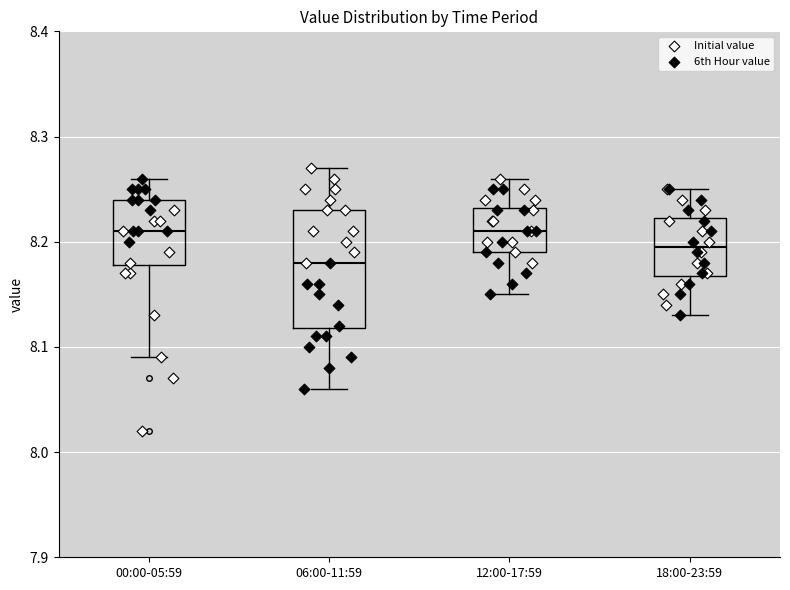

Which box is the tallest, from its lower edge to its upper edge?

06:00-11:59